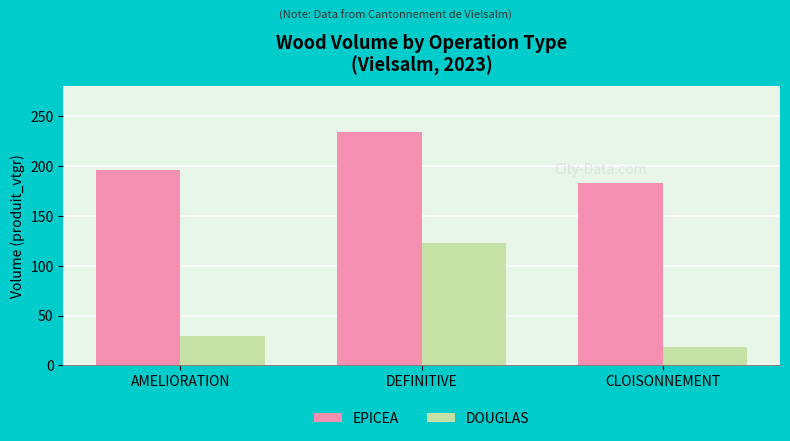

Read the EPICEA value at DEFINITIVE.

234.0